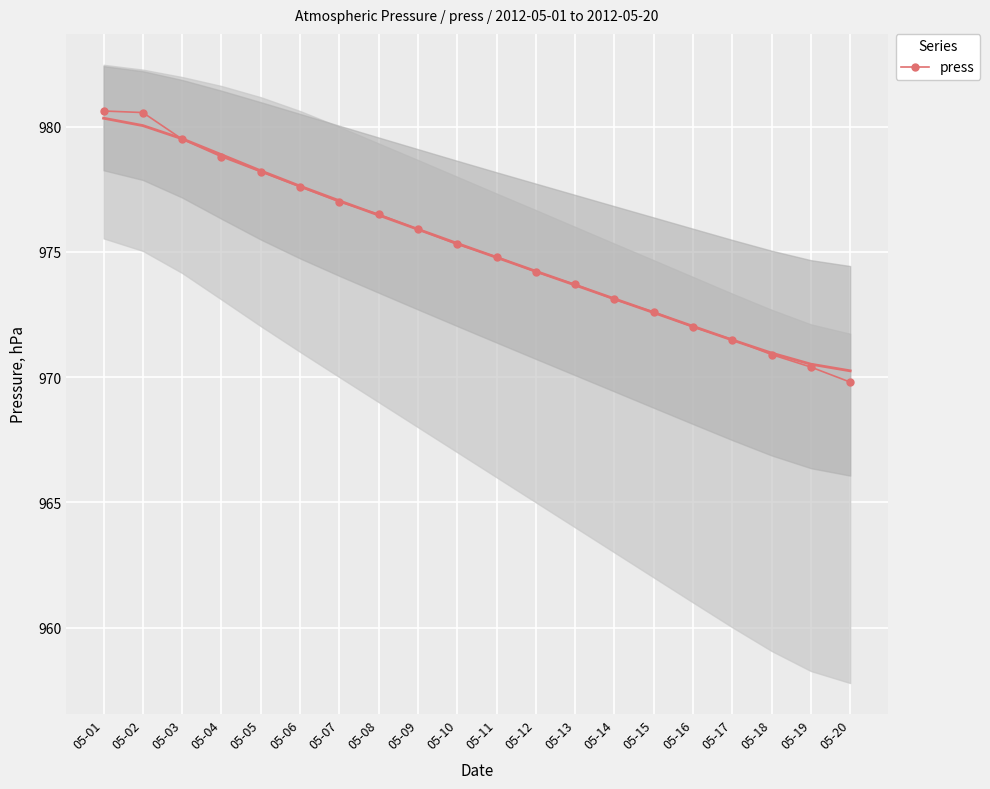

What is the difference between the maximum and second lowest values?

10.2